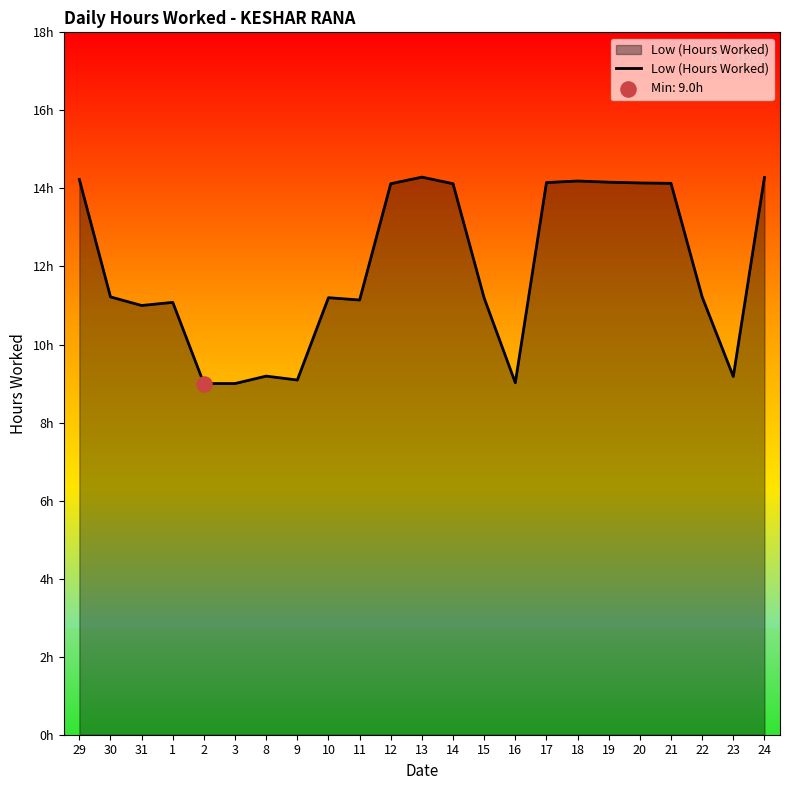

Does the chart have visible grid lines?

No